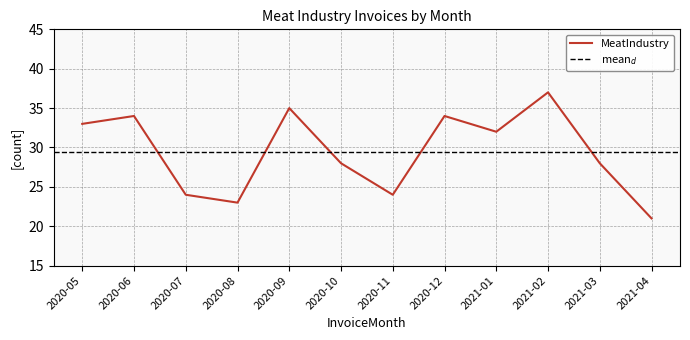

Which category has the highest value across all series?

2021-02